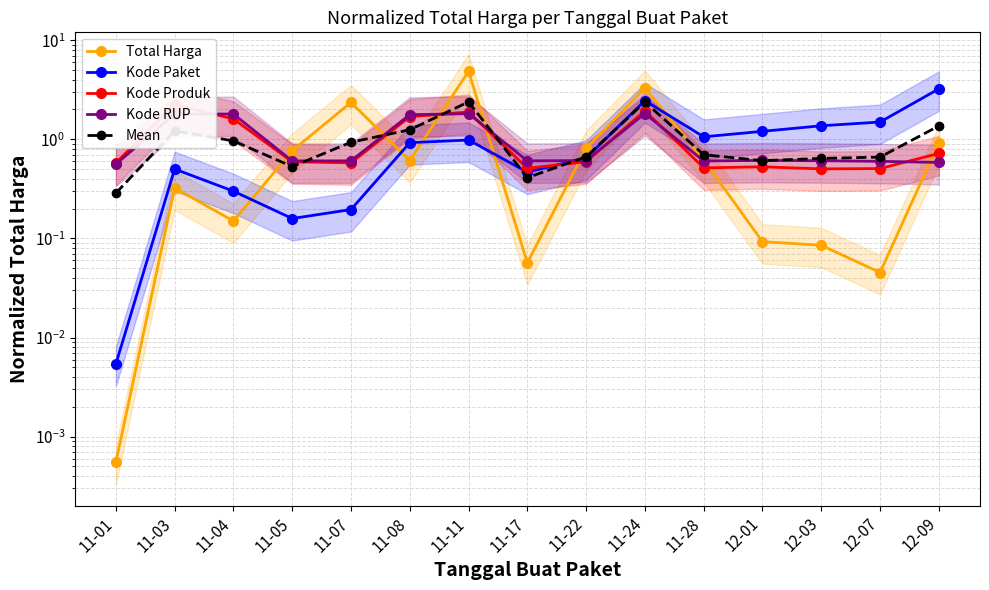

At which label does Kode Paket reach its peak?

12-09